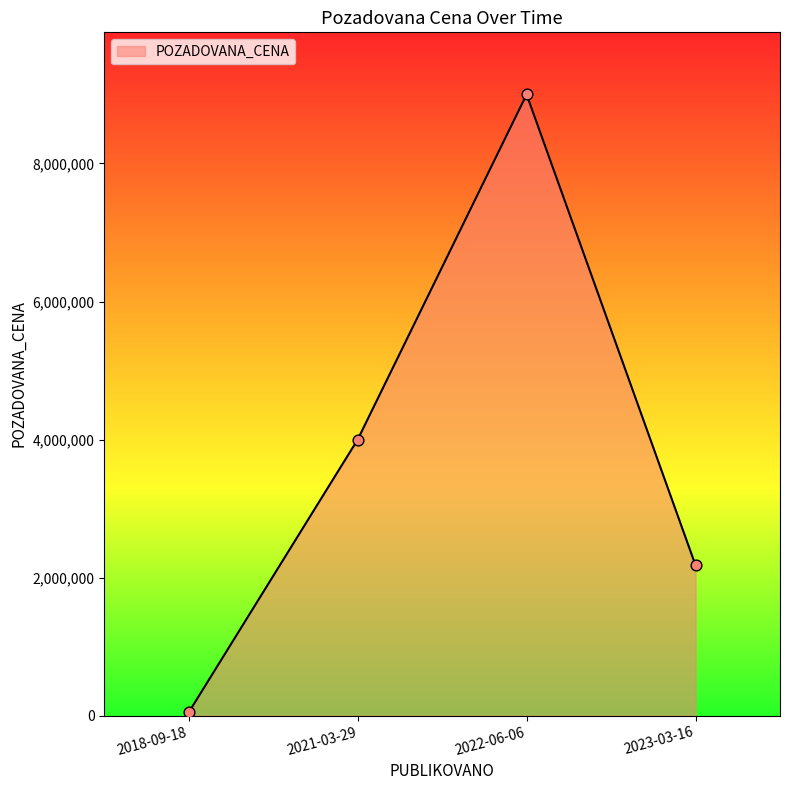

Approximately how many times larger is the value at 2021-03-29 compared to 2018-09-18?

81.3